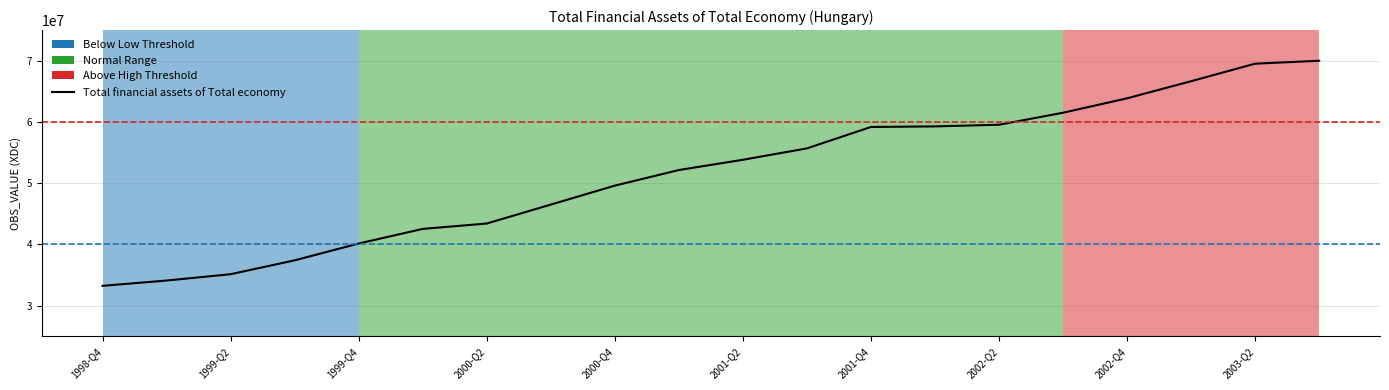

True or false: the data shows 43416387 at 2000-Q2.

True